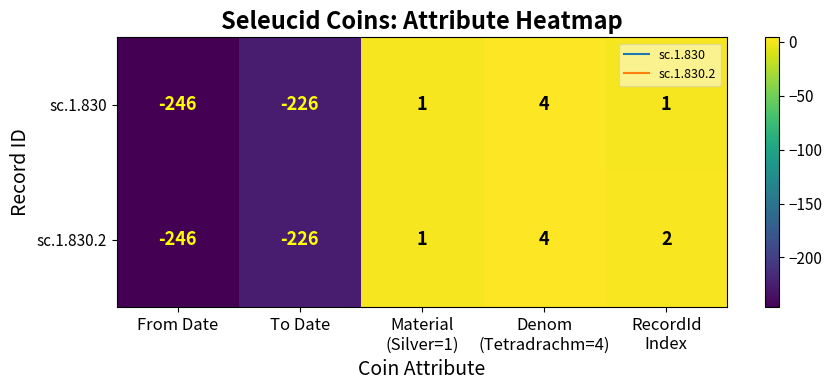

What is the maximum value for sc.1.830.2?

4